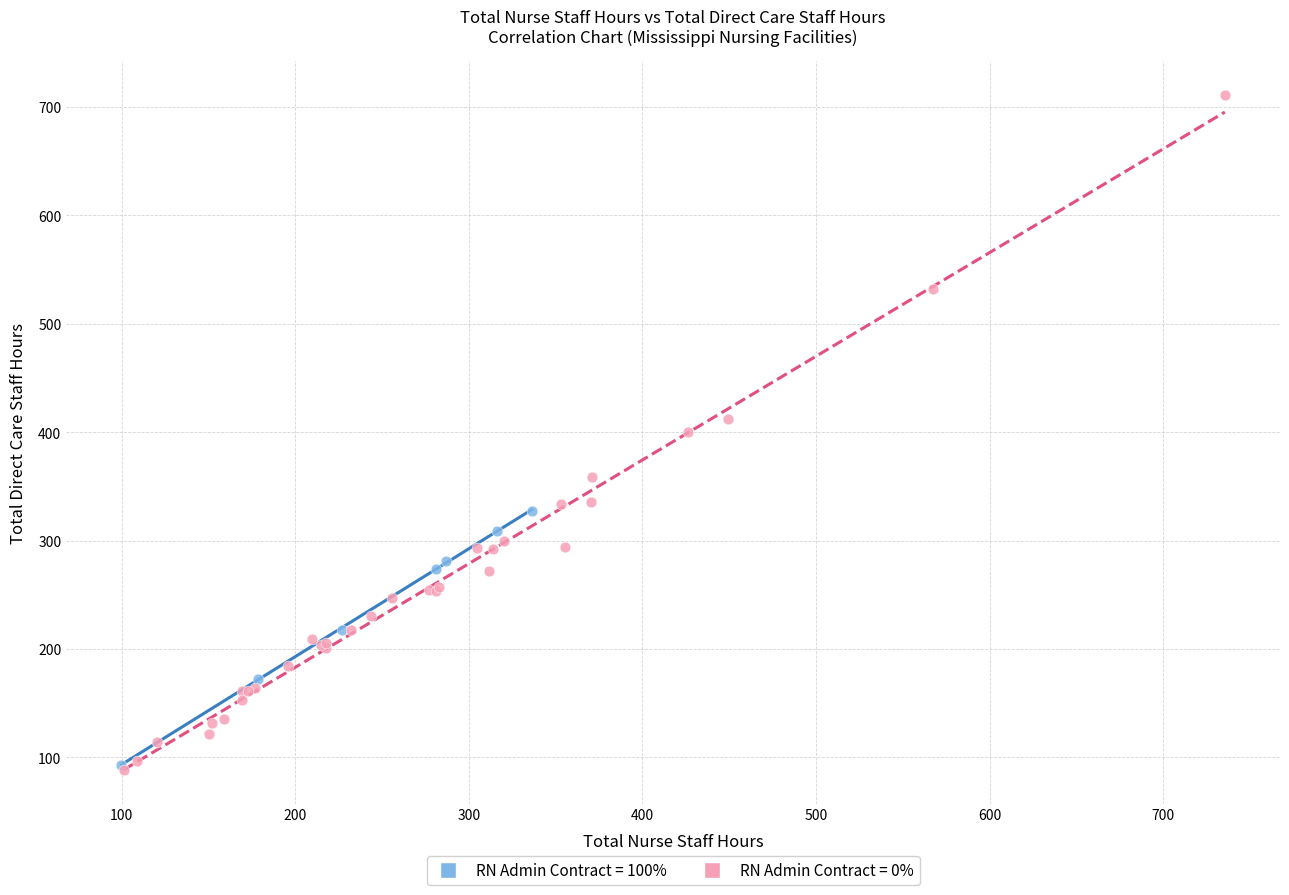

Which series contains the highest Y value?

RN Admin Contract = 0%